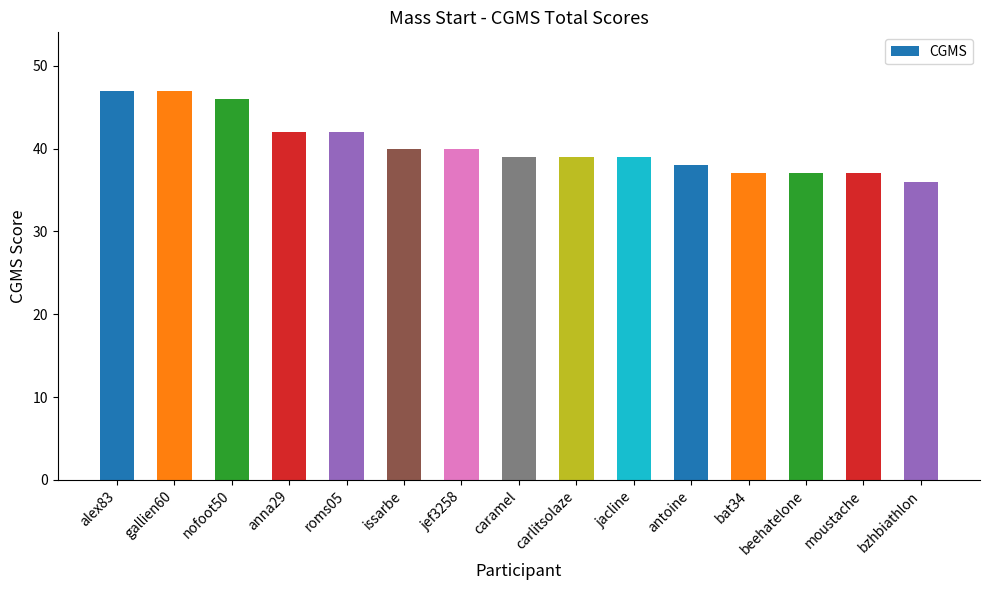

What is the smallest value displayed?

36